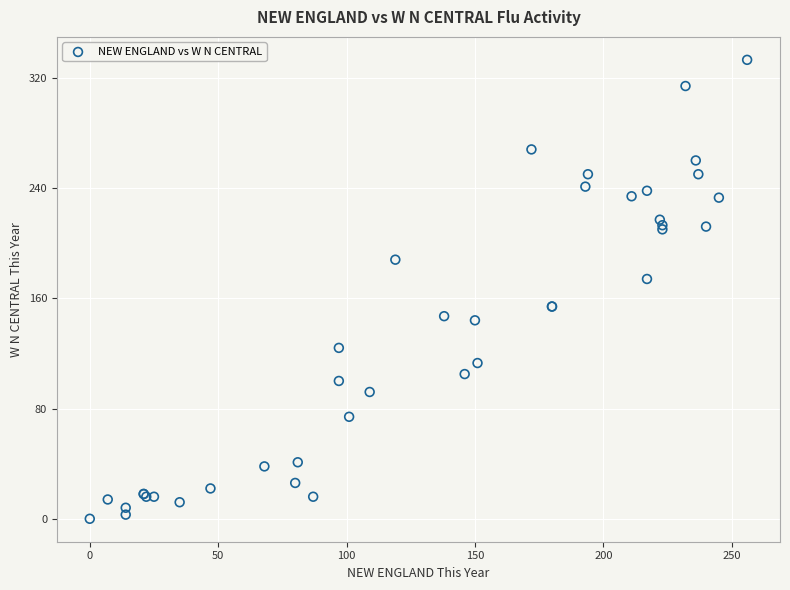

What Y value in the scatter plot is closest to 166?

174